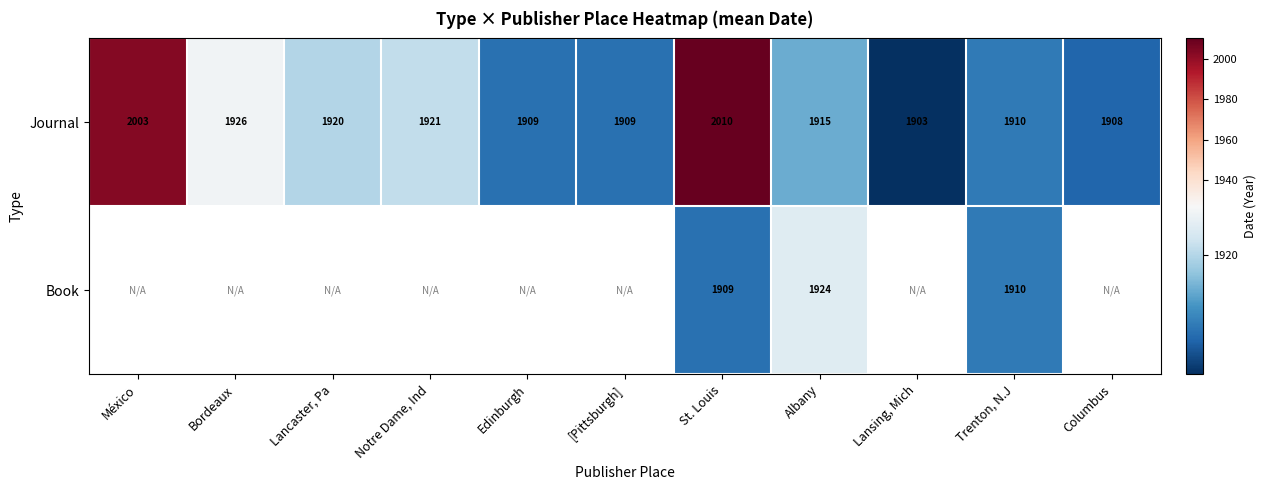

Rank the series at Albany from highest to lowest value.

Book, Journal